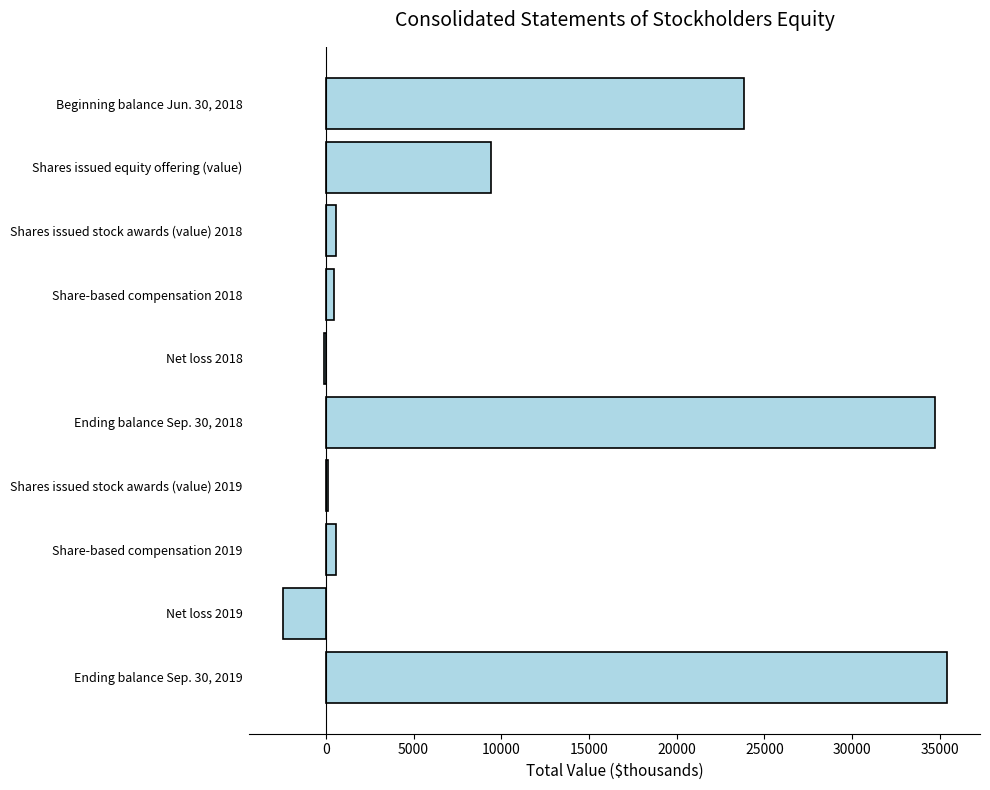

What is the maximum value shown in the chart?

35392